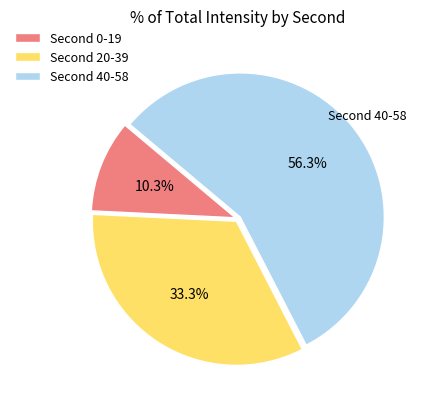

Count the number of slices in the pie.

3